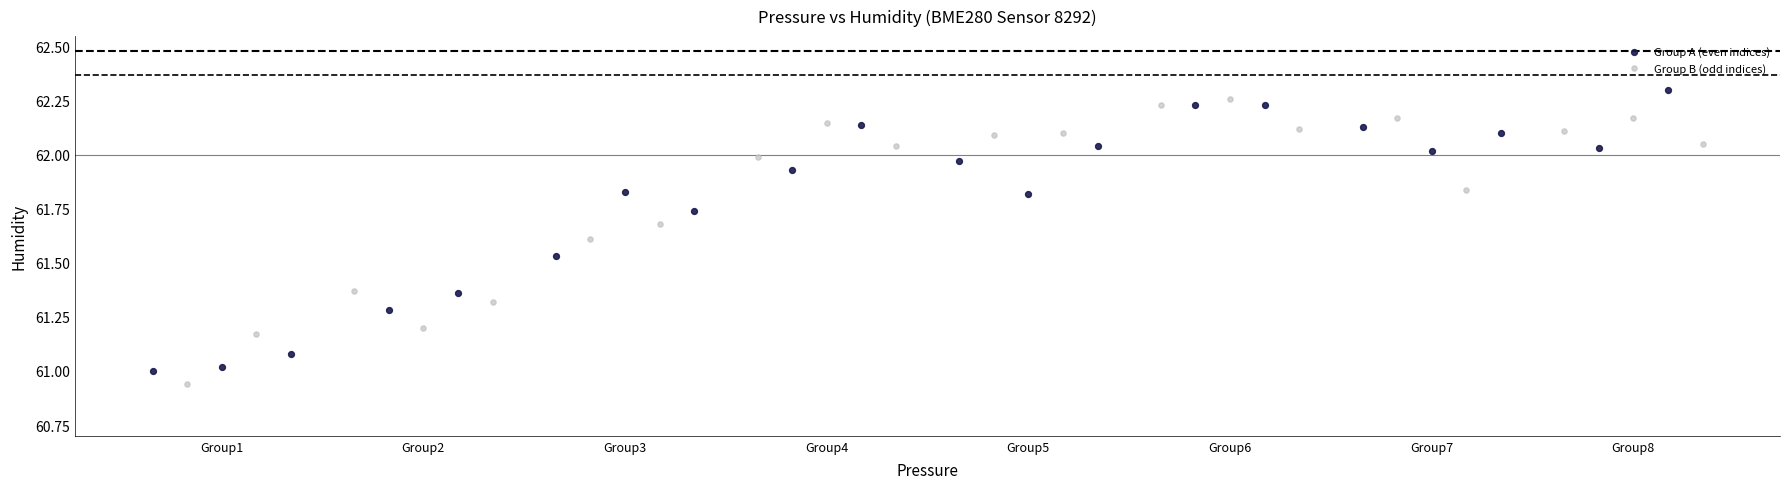

What are all the series names shown in the legend?

Group A (even indices), Group B (odd indices)